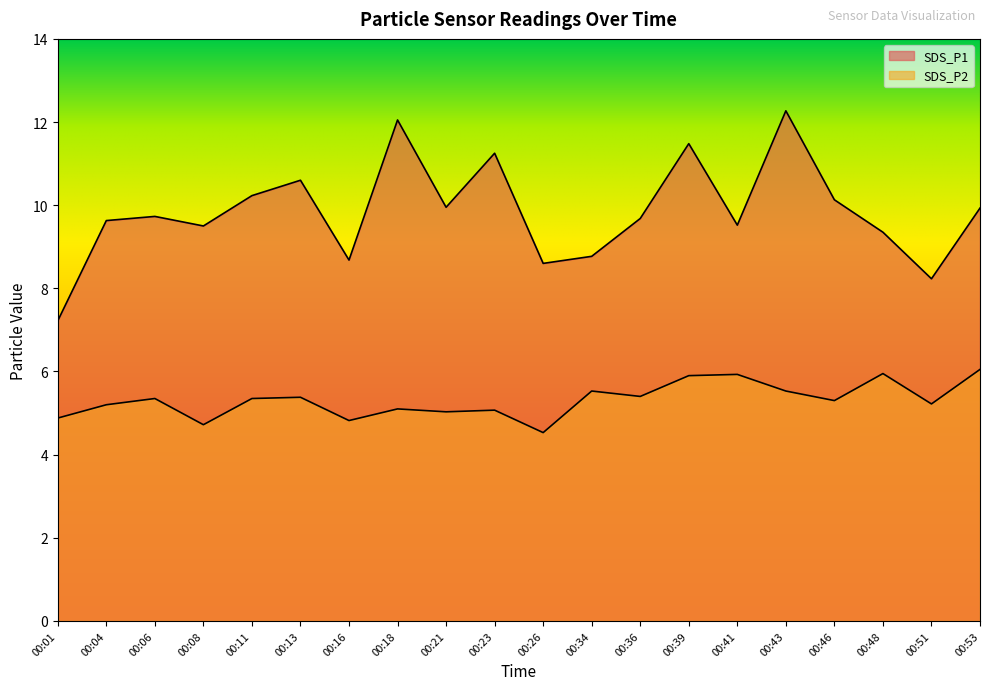

Which category has the lowest value across all series?

00:26